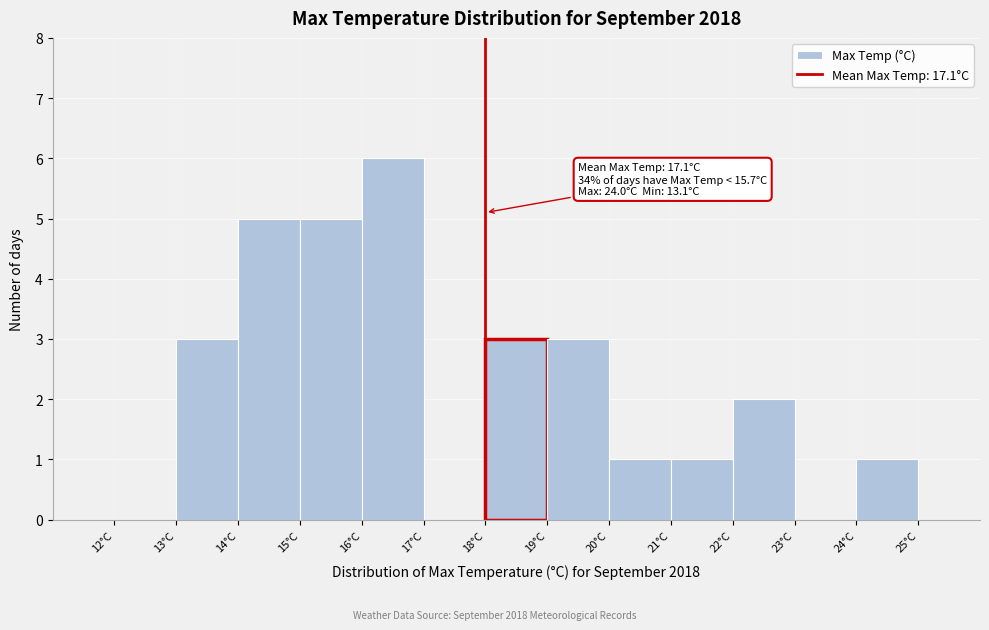

Which range on the x-axis has the tallest bar?

16 to 17